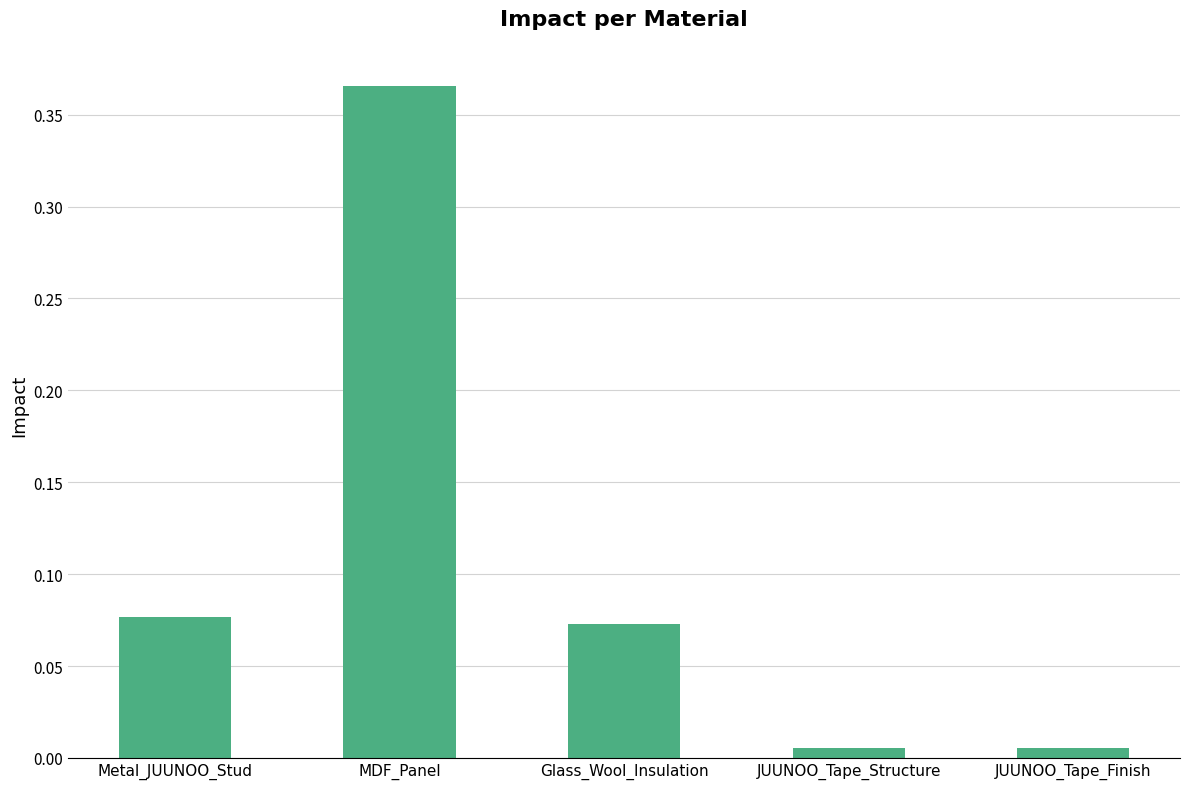

How many series are shown in this chart?

1